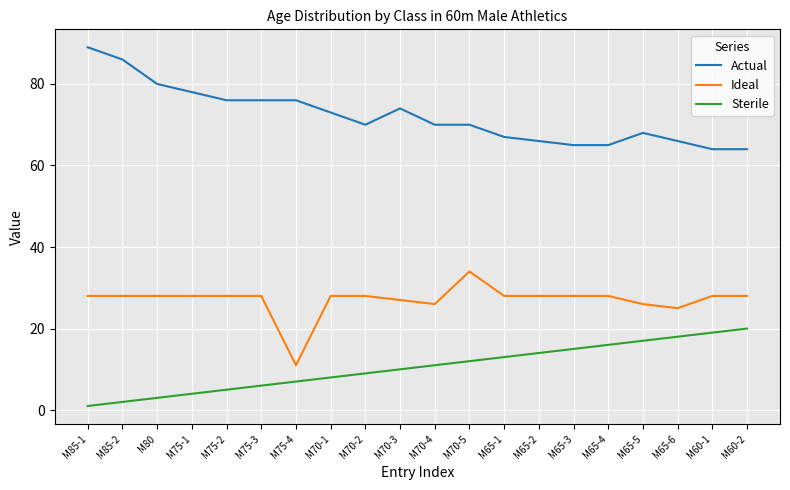

What is the spread (max minus min) of values at M75-3?

70